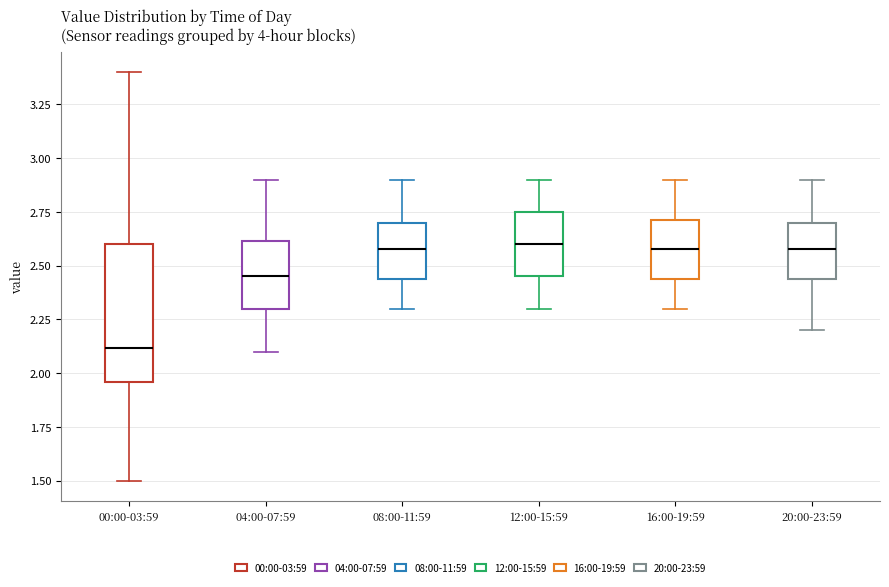

Which box is the tallest, from its lower edge to its upper edge?

00:00-03:59